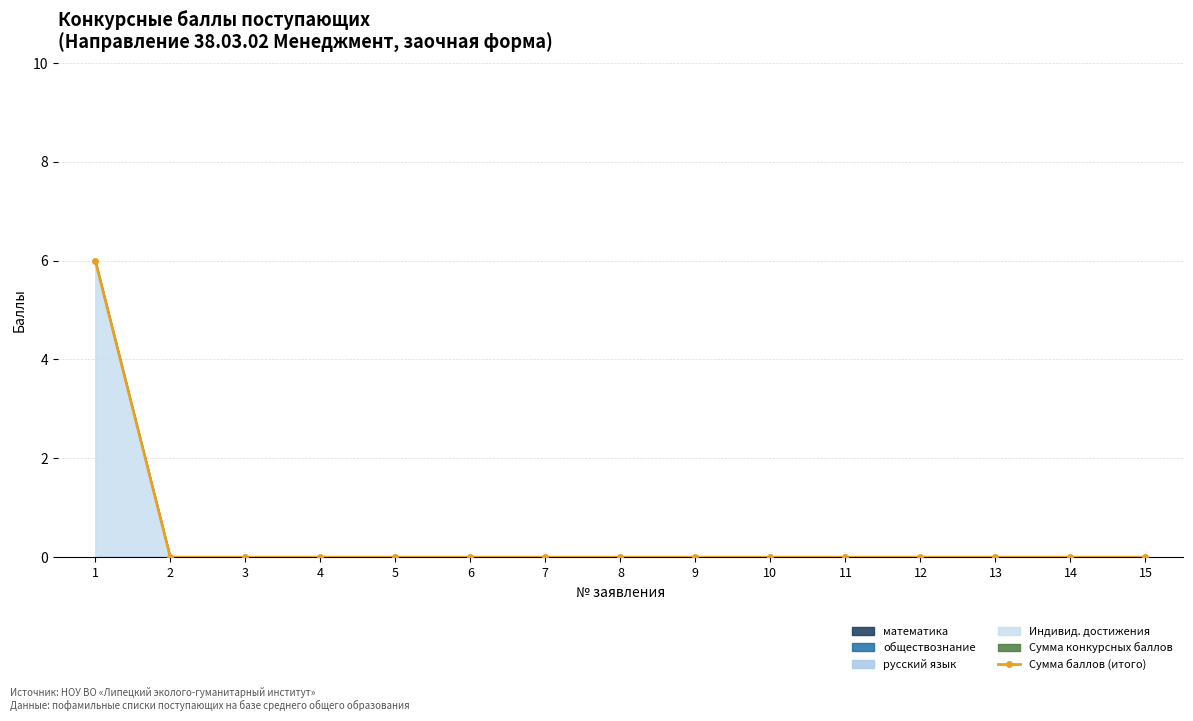

How many lines are shown in the chart?

1